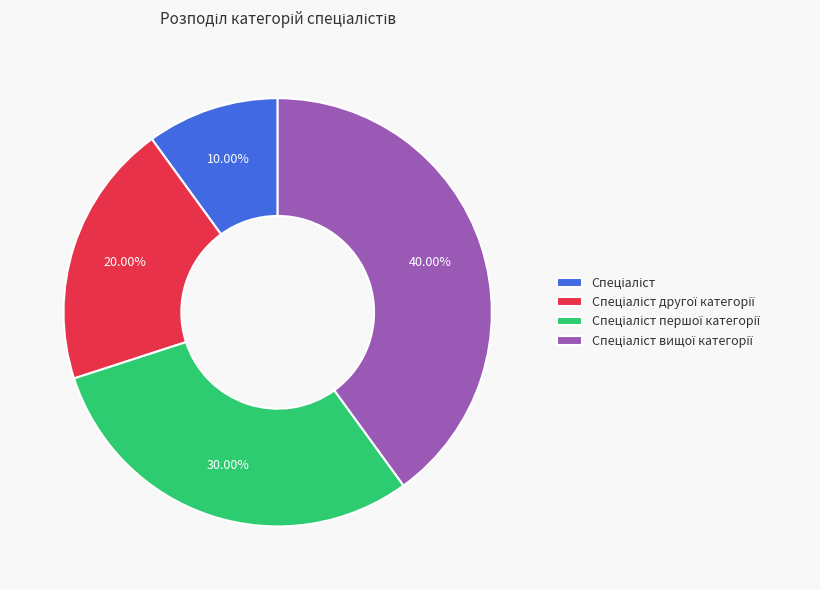

Is there any slice that represents more than half of the pie?

No